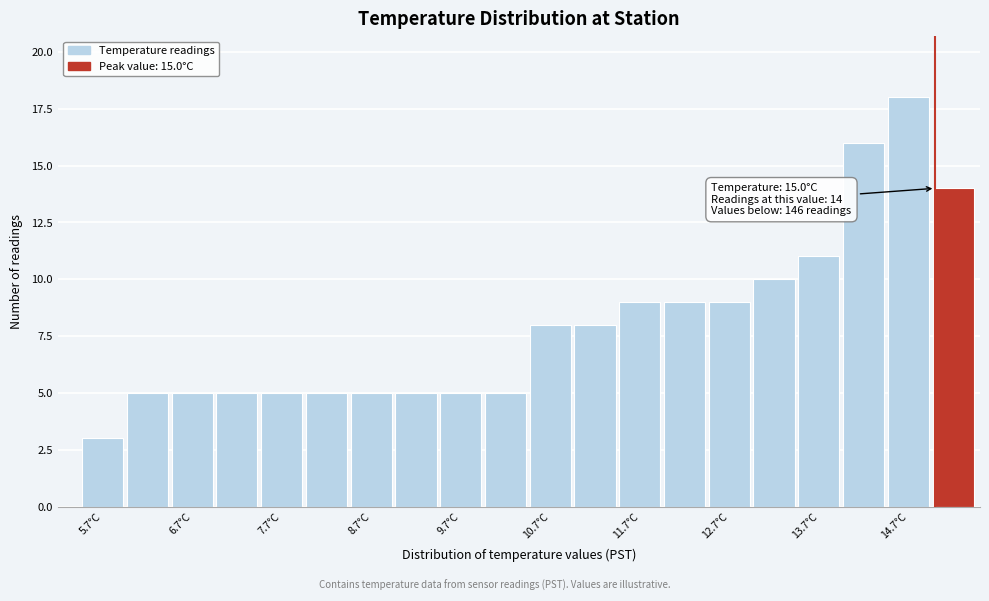

Which range on the x-axis has the tallest bar?

14.45 to 14.95